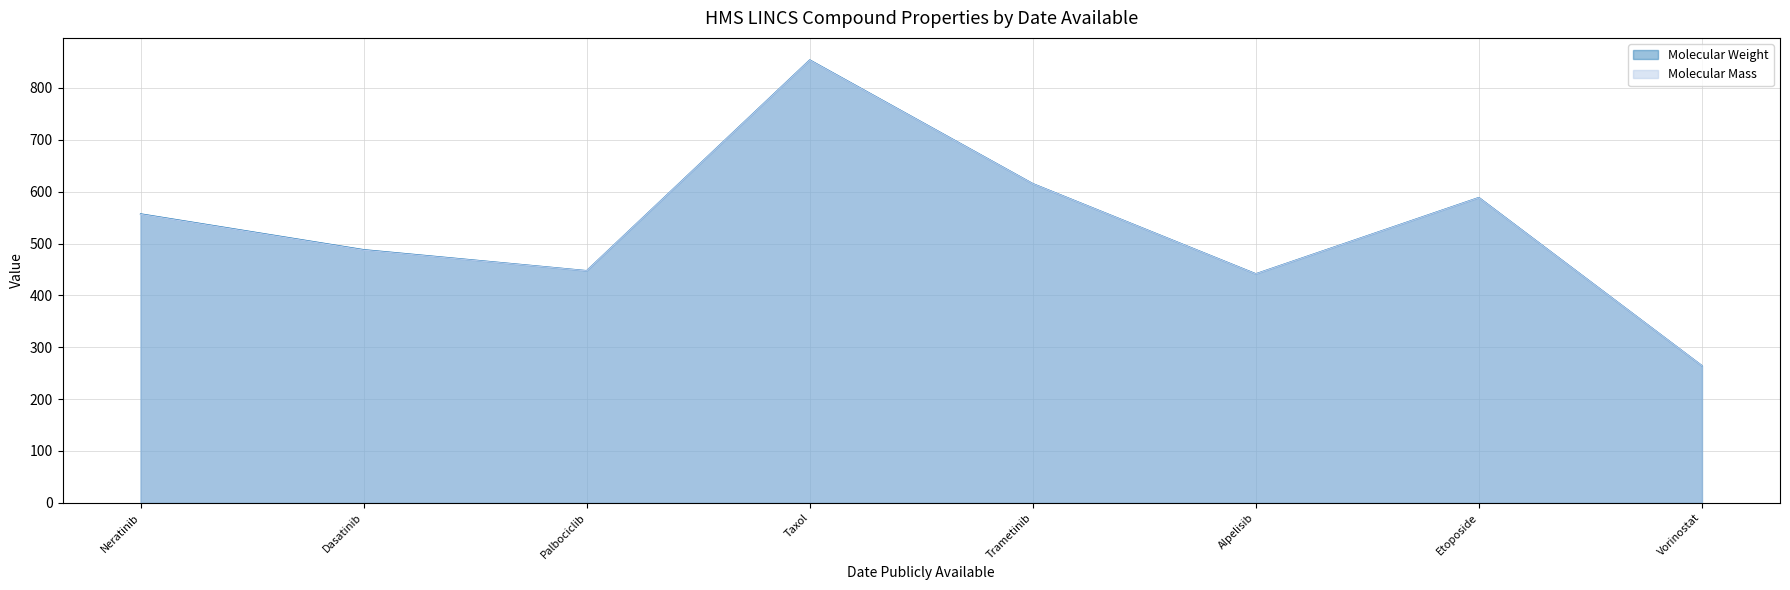

What is the smallest value displayed?

264.1